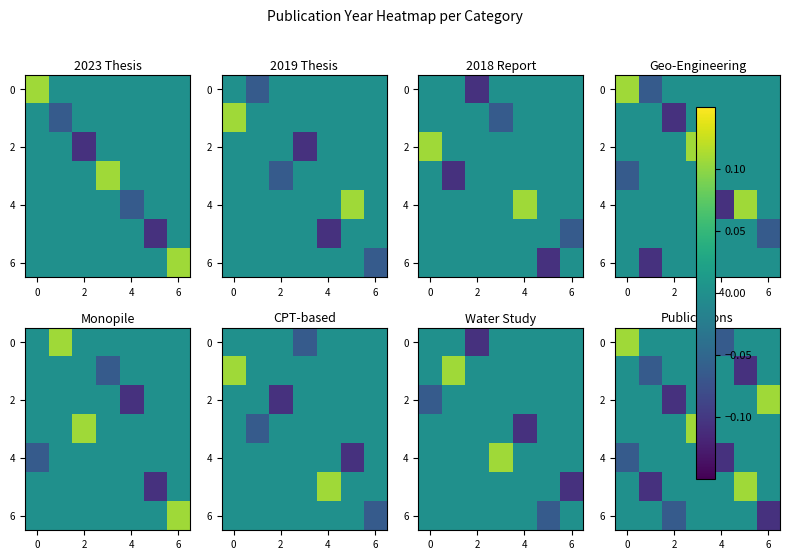

Is it true that row_0 equals 0.0 at 6?

True